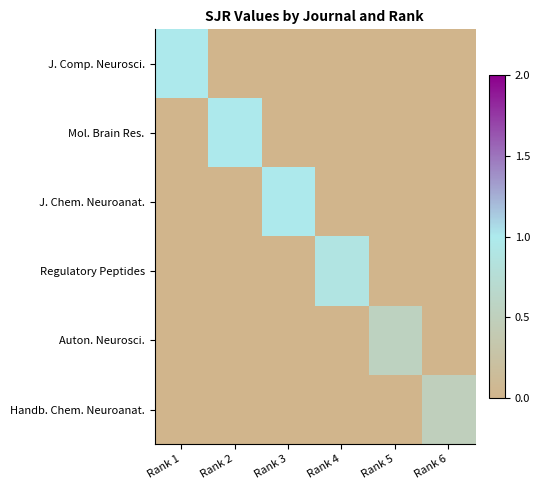

What is the total value across all series at Rank 5?

0.5